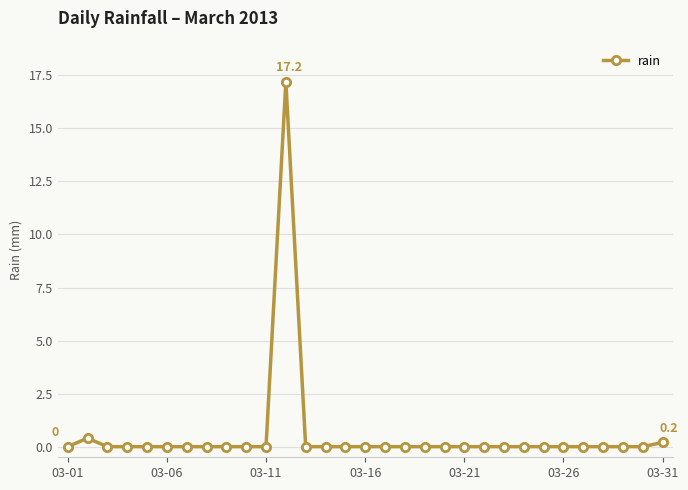

What is the difference between the second highest and minimum values?

0.4